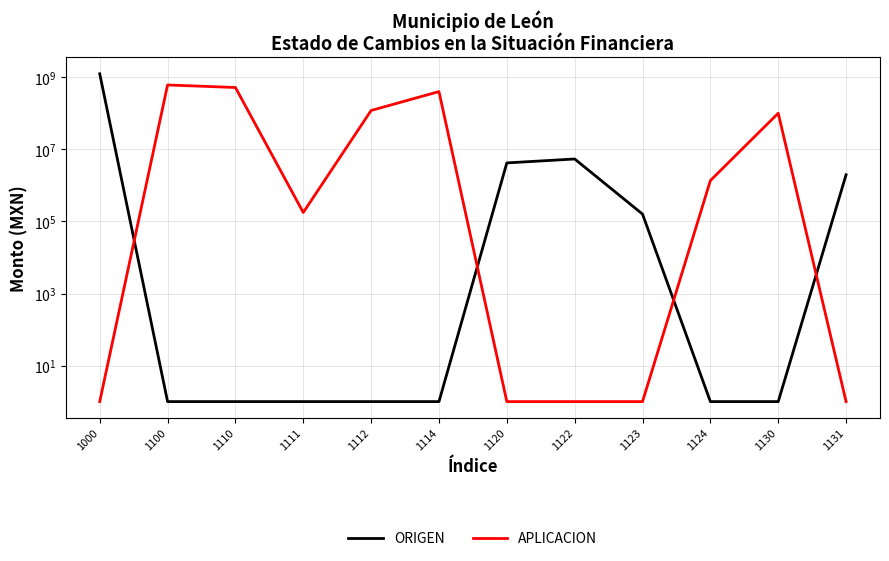

After their last crossing, which series has the higher values: APLICACION or ORIGEN?

ORIGEN